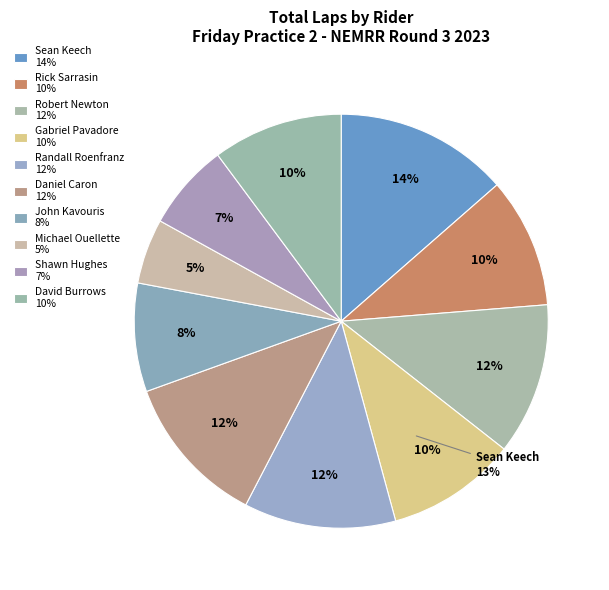

What is the change in value from Robert Newton :123 to David Burrows :122?

-1